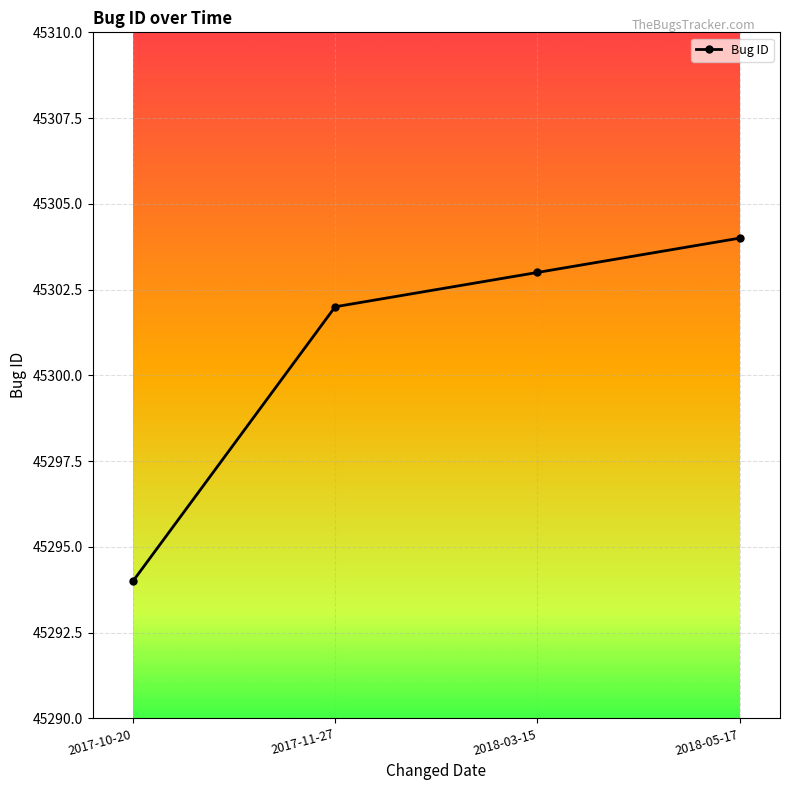

How many lines are shown in the chart?

1